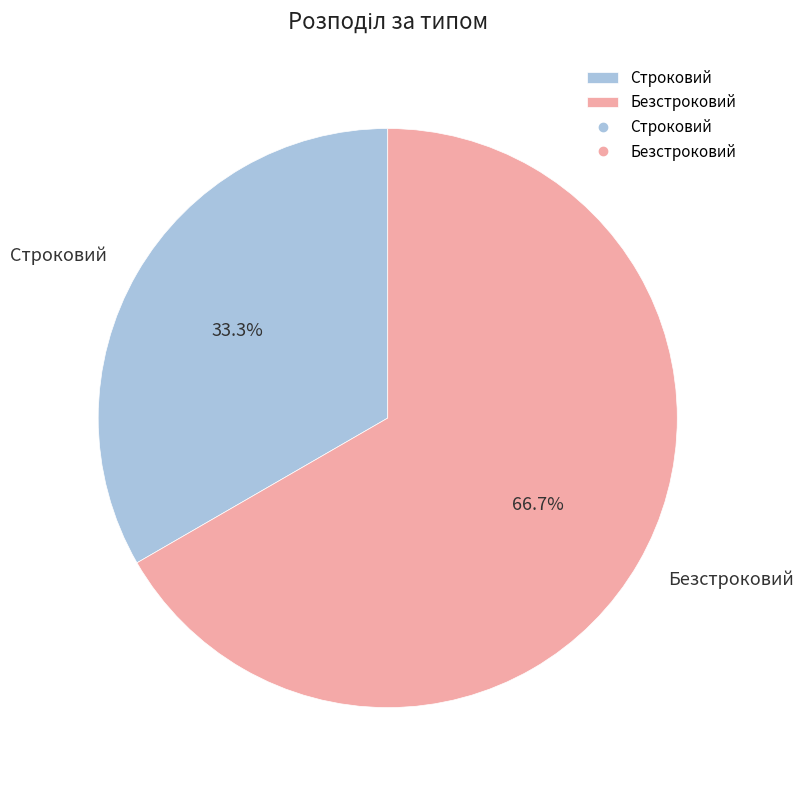

To the nearest percent, what portion does Строковий represent?

33%